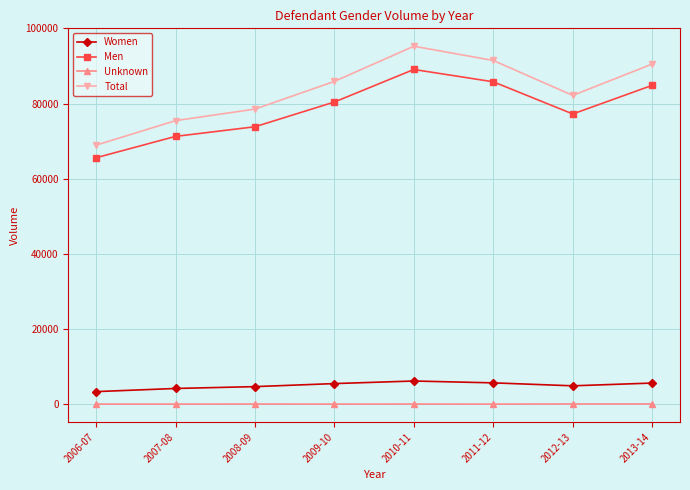

What is the difference between the second highest and minimum values in the Total series?

22536